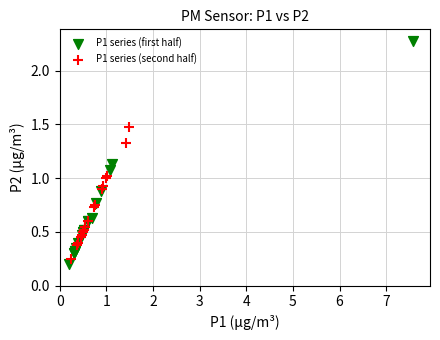

What are all the series names shown in the legend?

P1 series (first half), P1 series (second half)